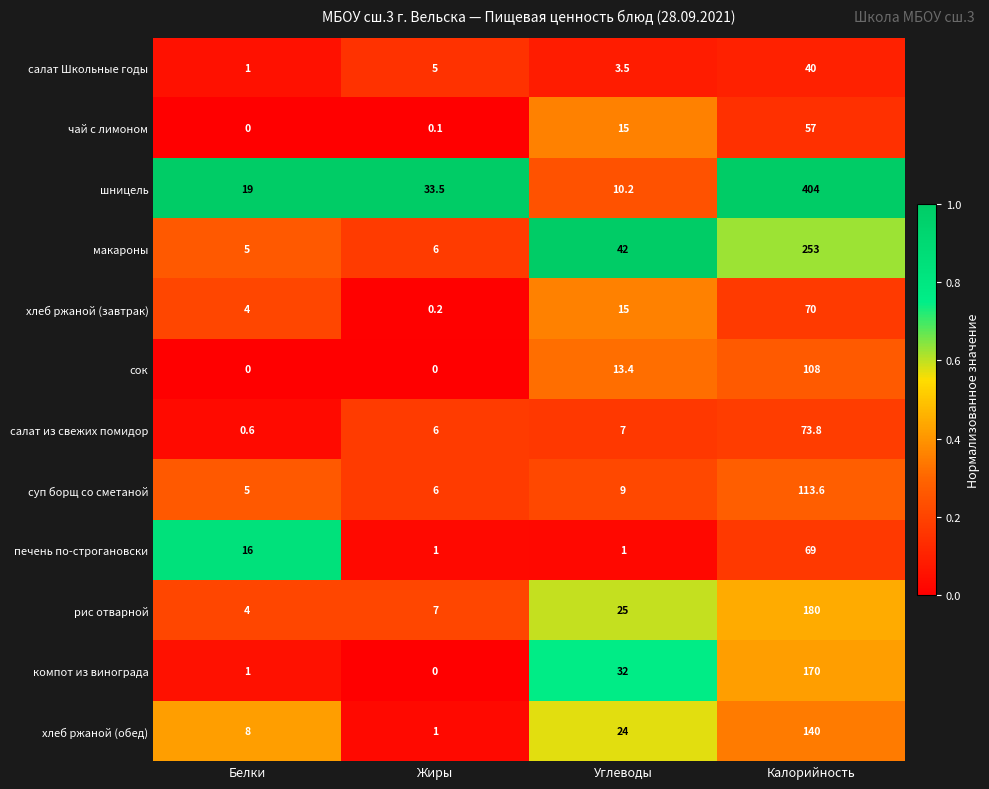

At which label is рис отварной closest to 92?

Углеводы